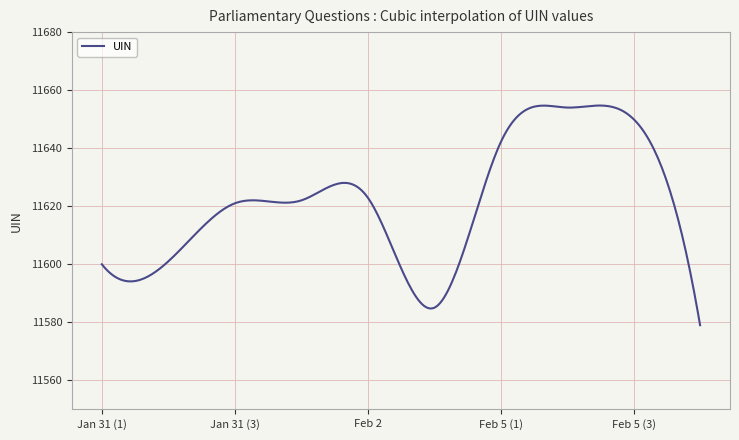

What is the smallest value displayed?

11579.0